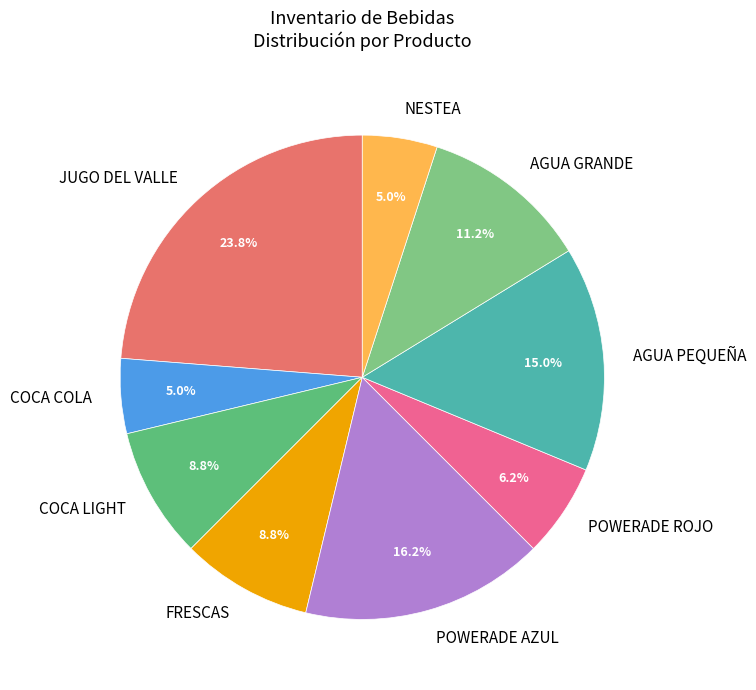

True or false: AGUA GRANDE accounts for 17% of the total.

False